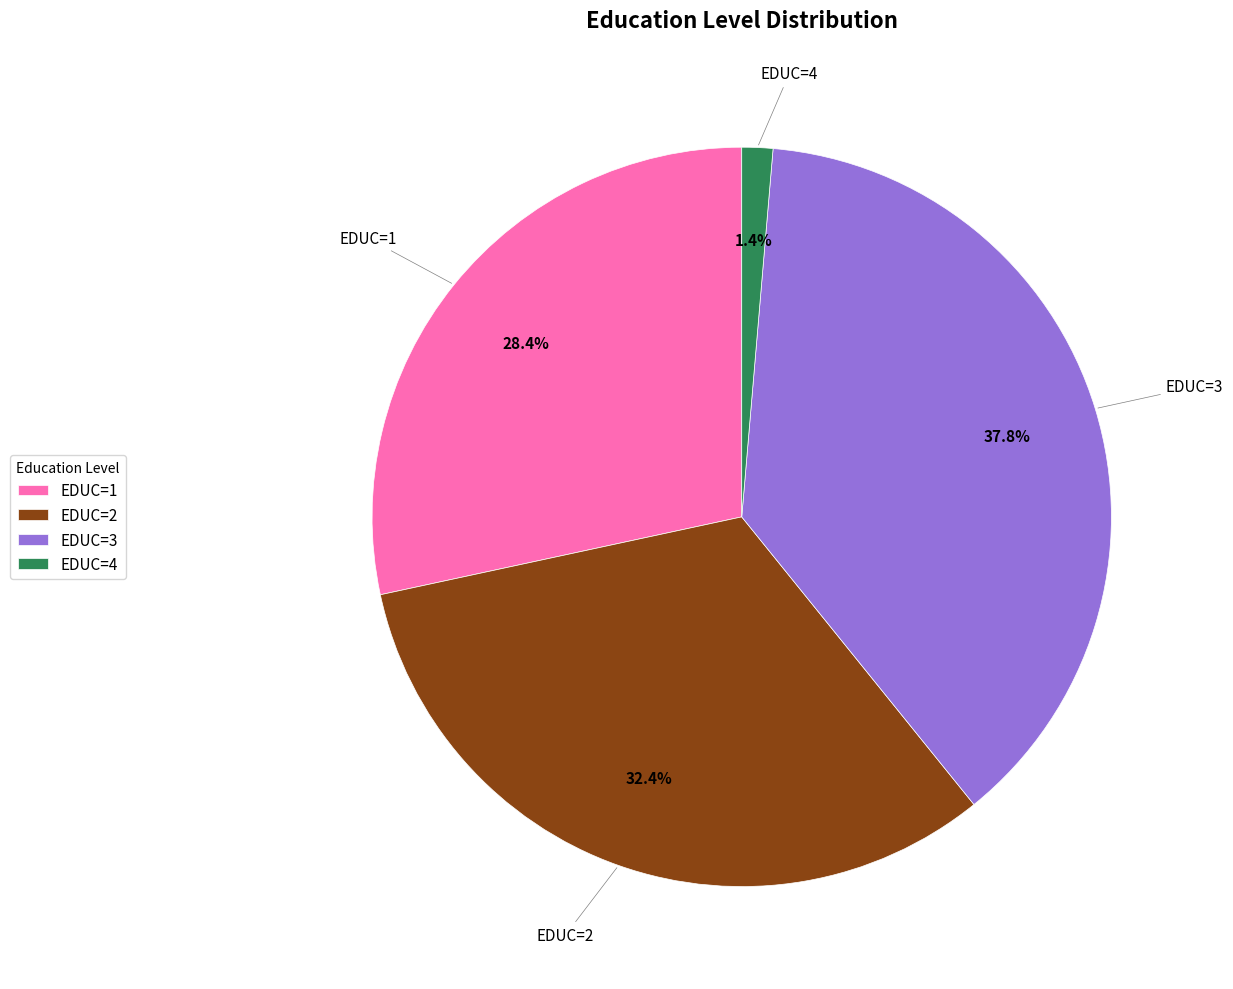

Which has a higher value, EDUC=1 or EDUC=4?

EDUC=1